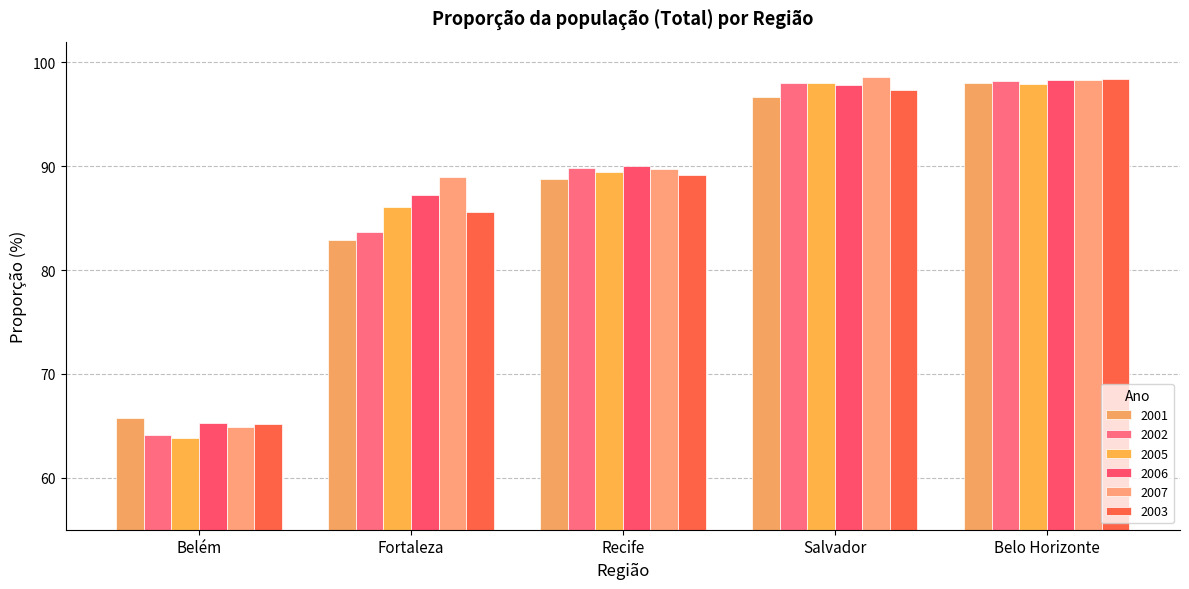

Which has a higher value, Recife or Fortaleza?

Recife